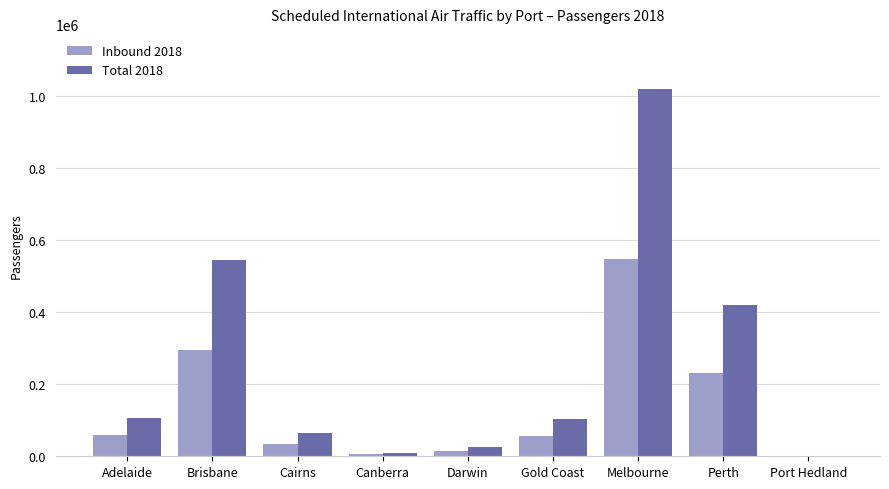

What is the total value across all series at Gold Coast?

158730